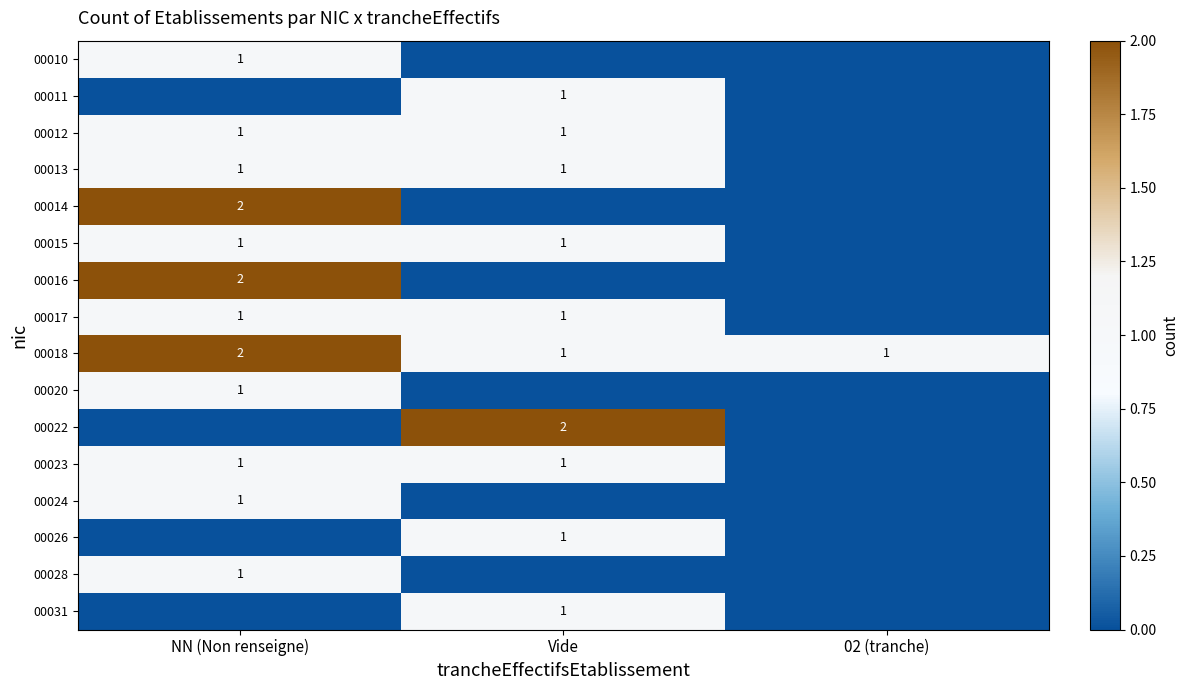

At how many categories does at least one series exceed 0?

3